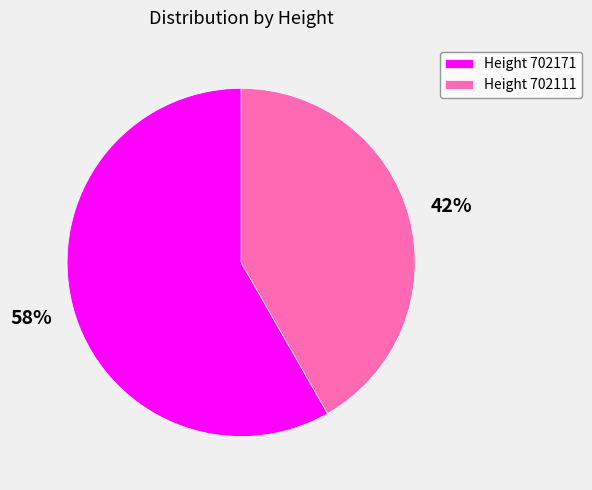

Which slice is the largest?

Height 702171